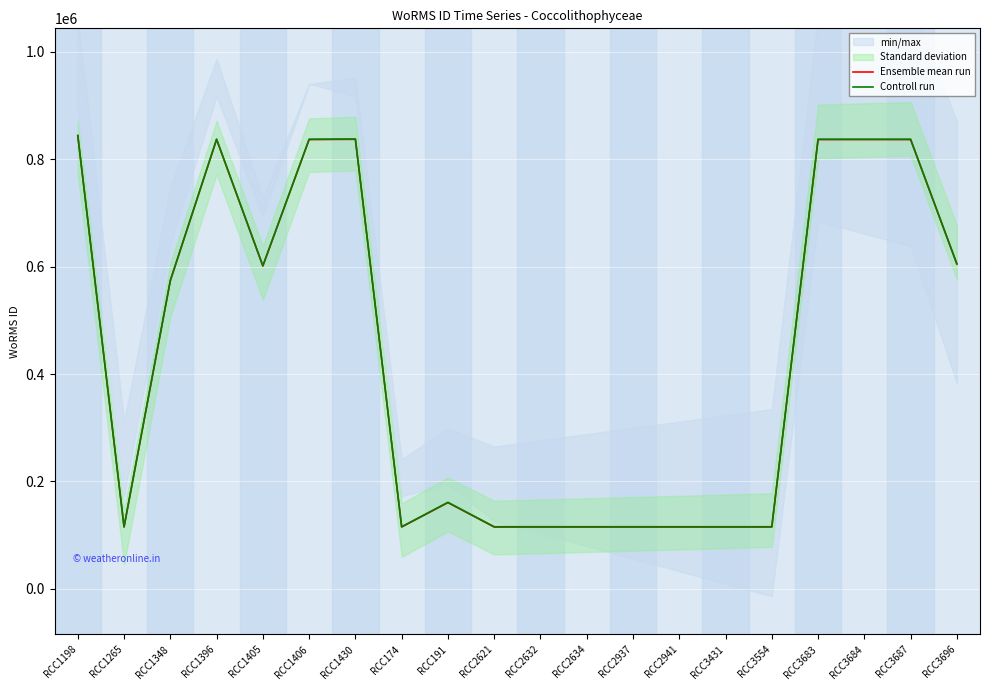

True or false: Ensemble mean run and Controll run cross at least once.

False